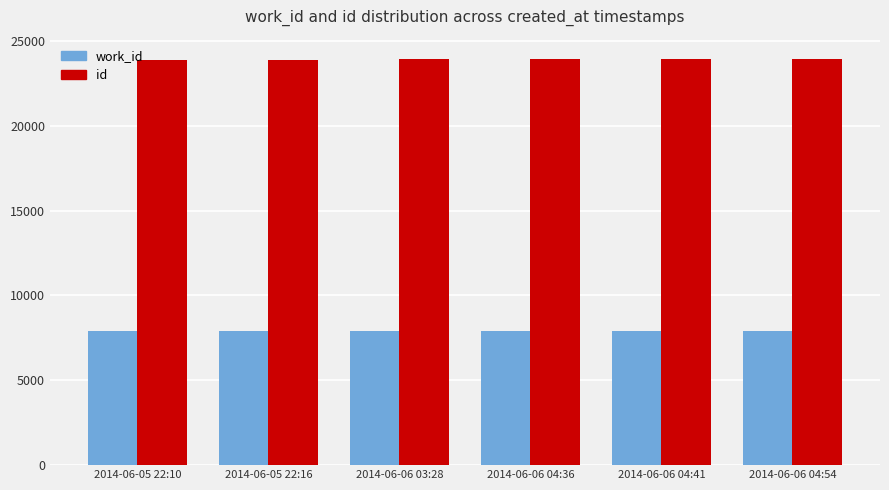

The value of id at 2014-06-06 04:41 is 23934. True or false?

True